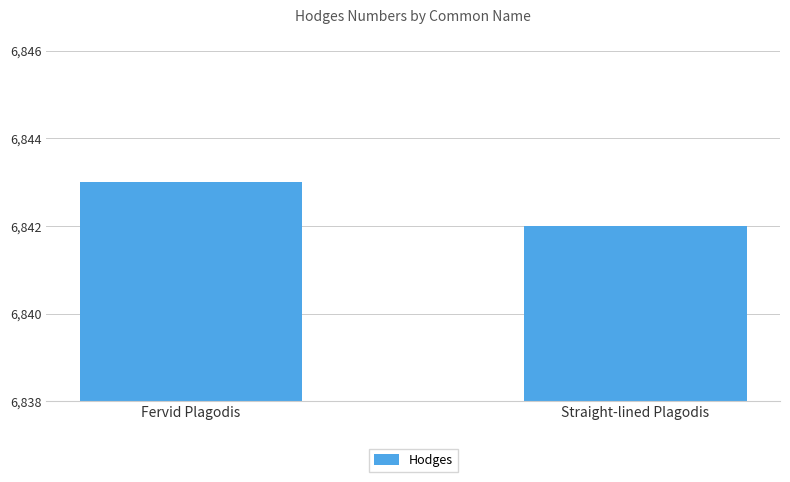

What is the change in value from Fervid Plagodis to Straight-lined Plagodis?

-1